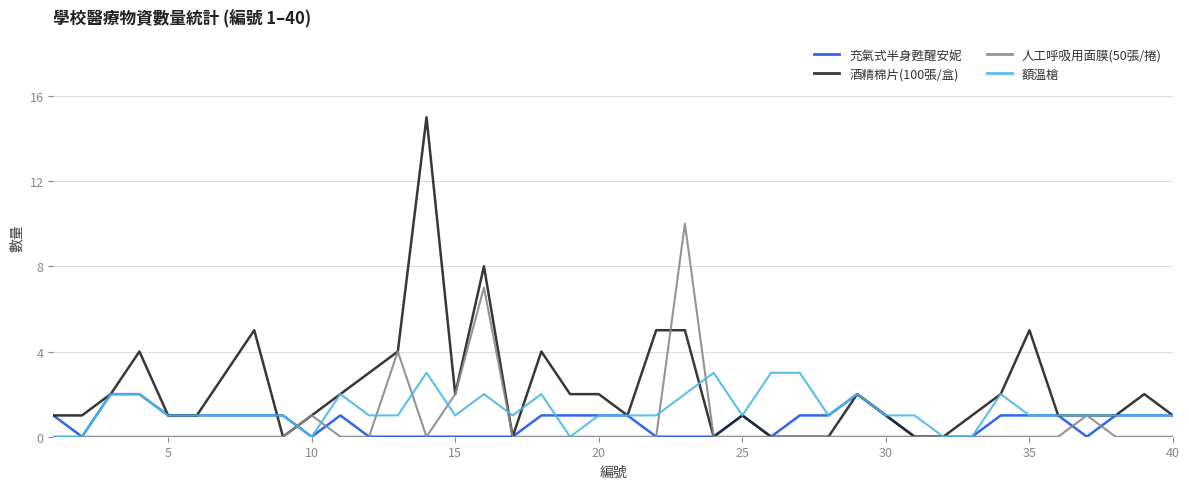

How many 人工呼吸用面膜(50張/捲) values are between 0 and 1?

36